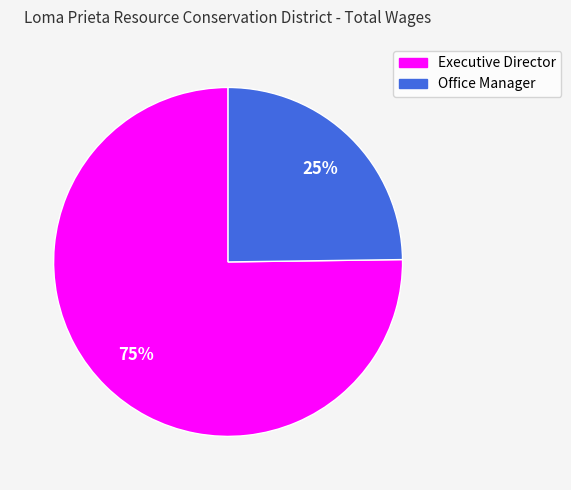

How many slices are in this pie chart?

2